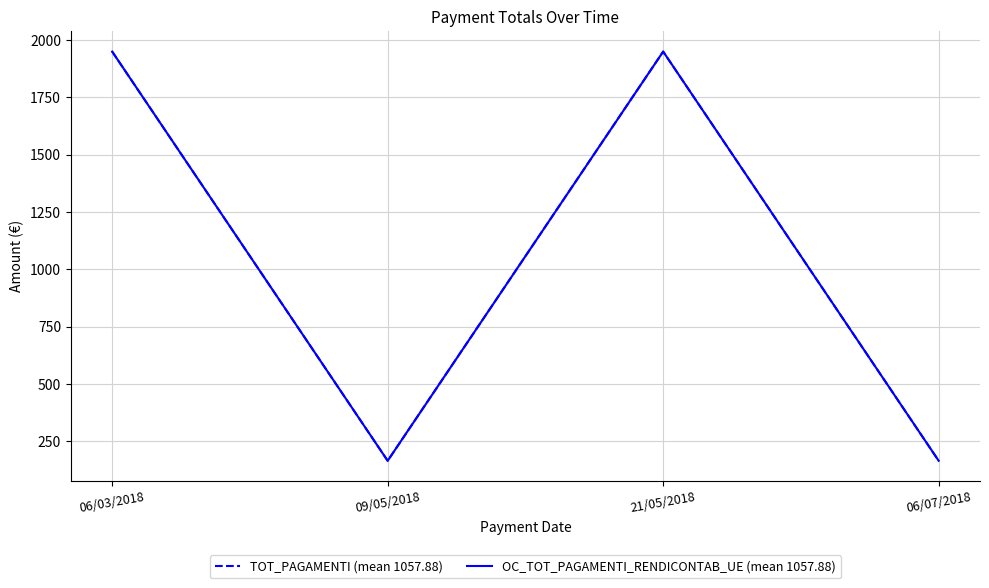

The value of TOT_PAGAMENTI (mean 1057.88) at 06/03/2018 is 1950.0. True or false?

True